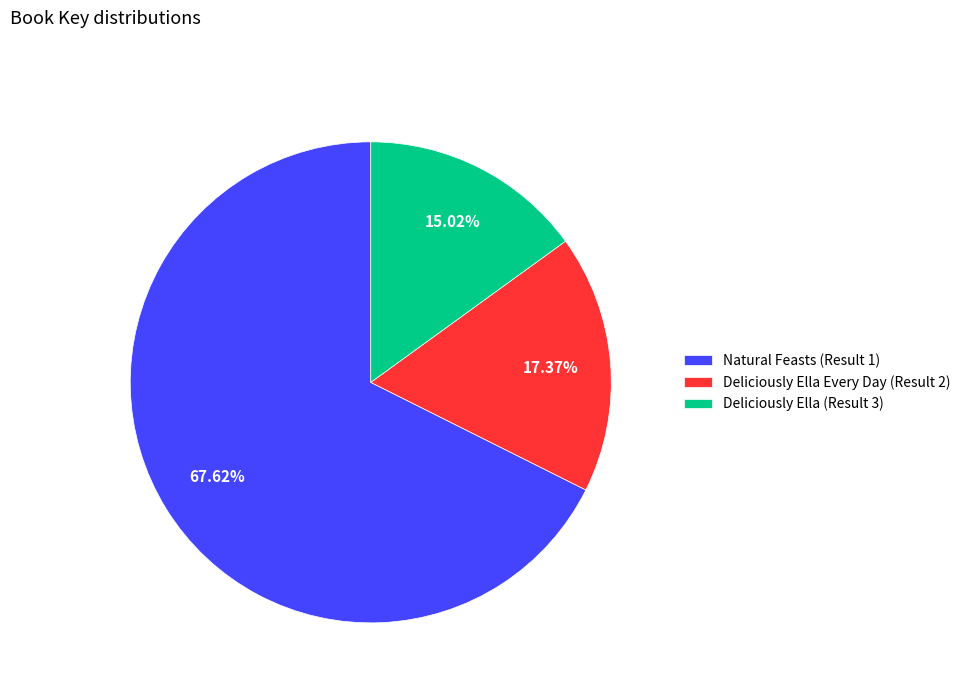

Count the number of slices in the pie.

3